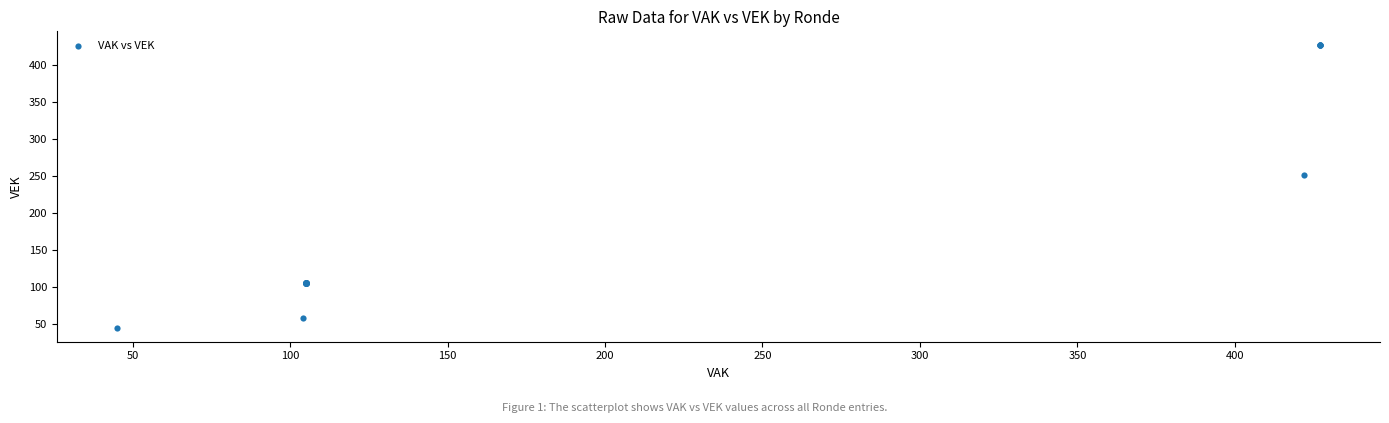

What Y value in the scatter plot is closest to 236?

252